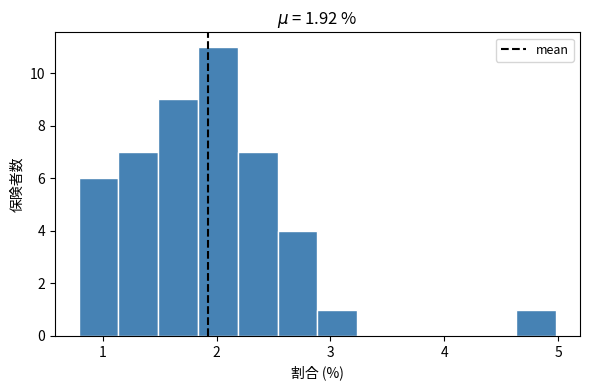

Around what value on the x-axis is the tallest bar? Give the approximate position of its centre, as read against the axis.

2.0